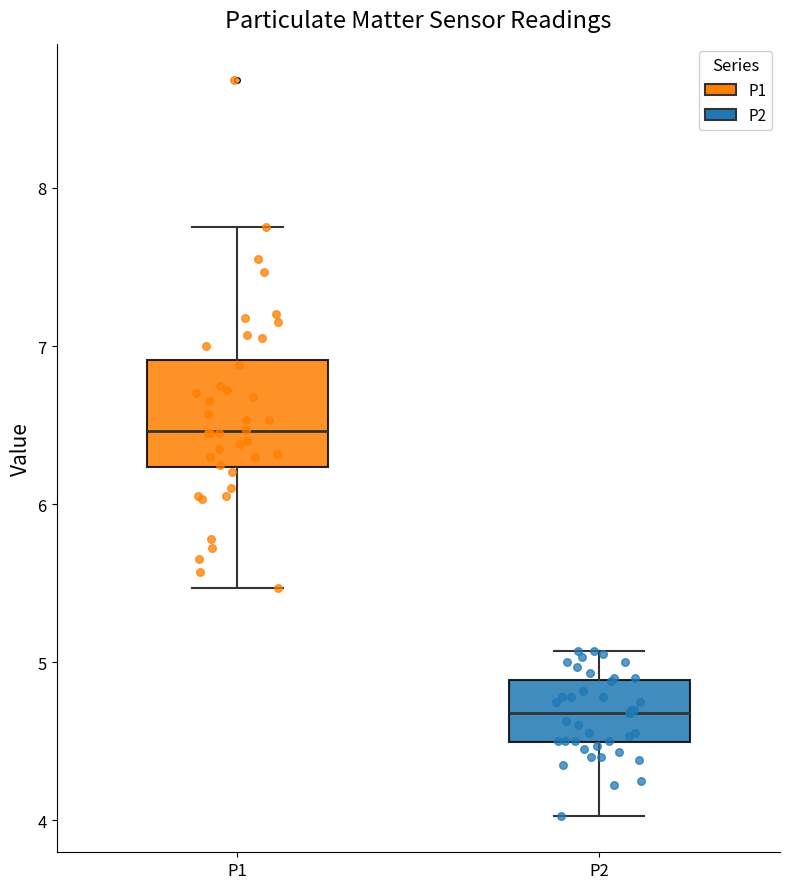

Where does the upper whisker of the box for P1 end on the y-axis? The values are not printed on the chart, so give them approximately, as read against the axis.

7.8